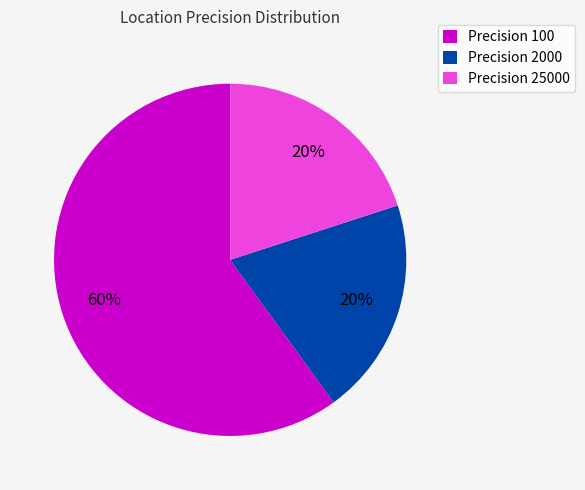

Does any single category account for the majority?

Yes